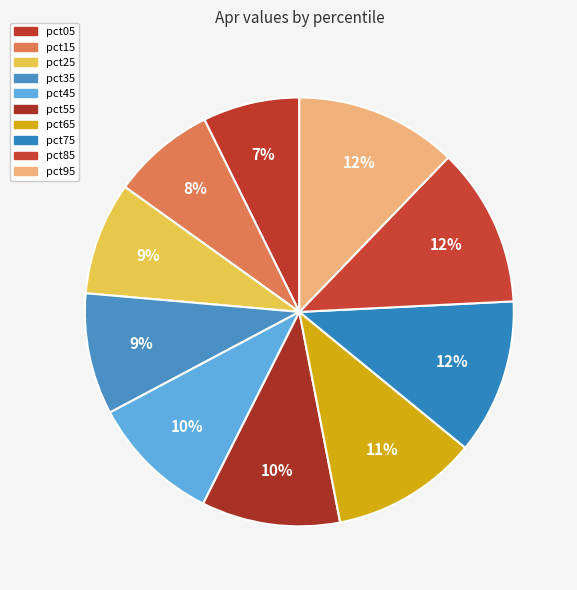

How many slices are in this pie chart?

10